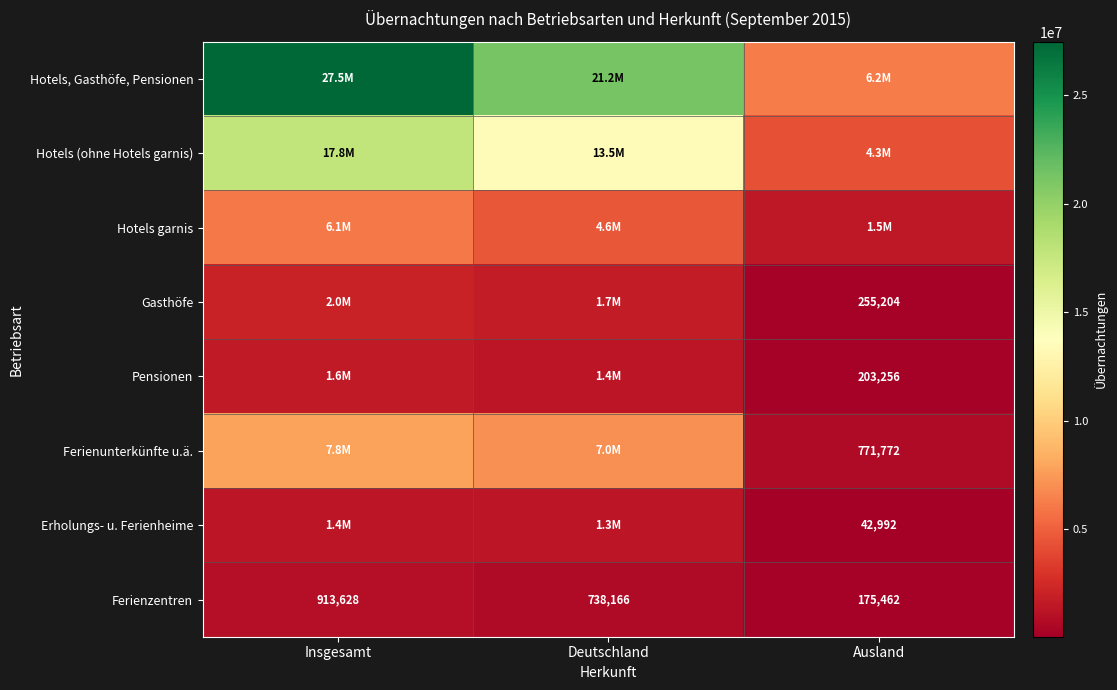

What is the total value across all series at Deutschland?

51564545